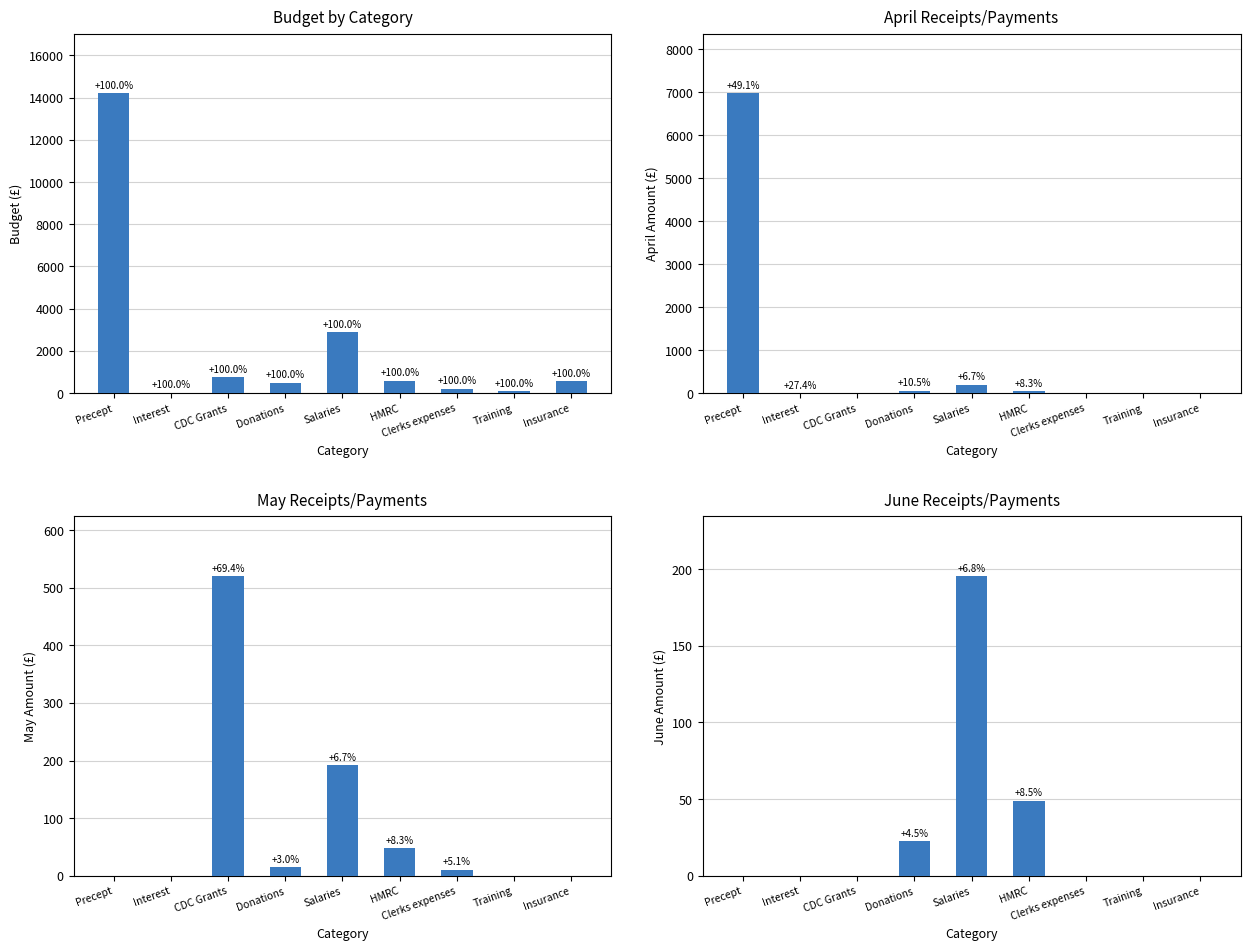

List the labels in order of April Receipts/Payments value, largest first.

Precept, Salaries, Donations, HMRC, Interest, CDC Grants, Clerks expenses, Training, Insurance